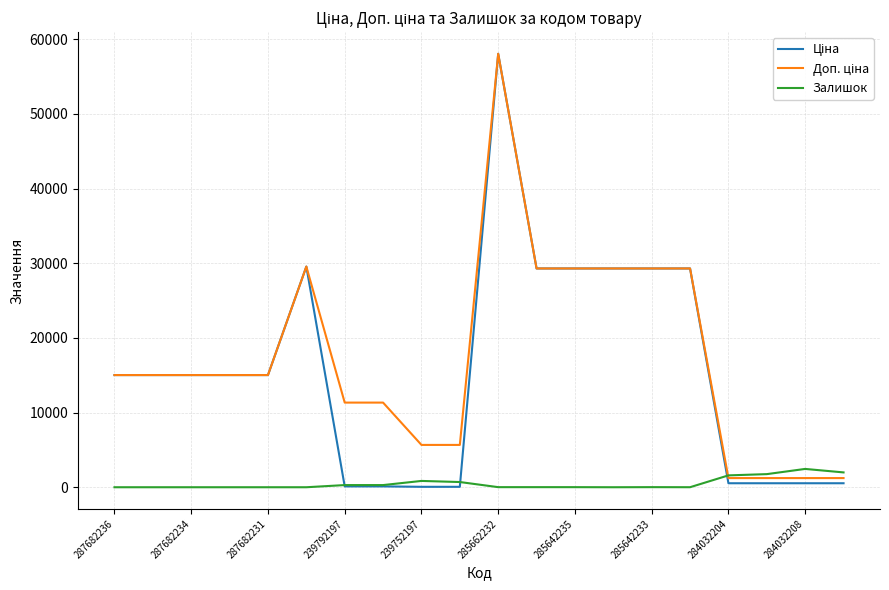

Does the chart display data point markers on the line(s)?

No